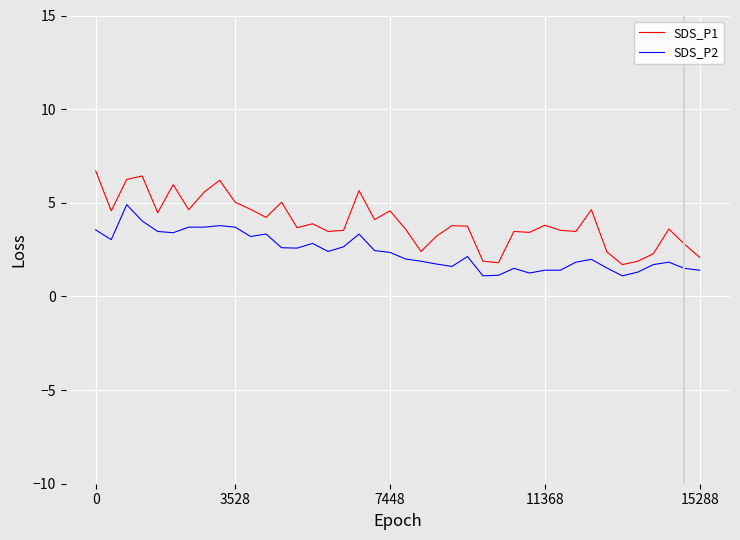

Does the chart display data point markers on the line(s)?

No